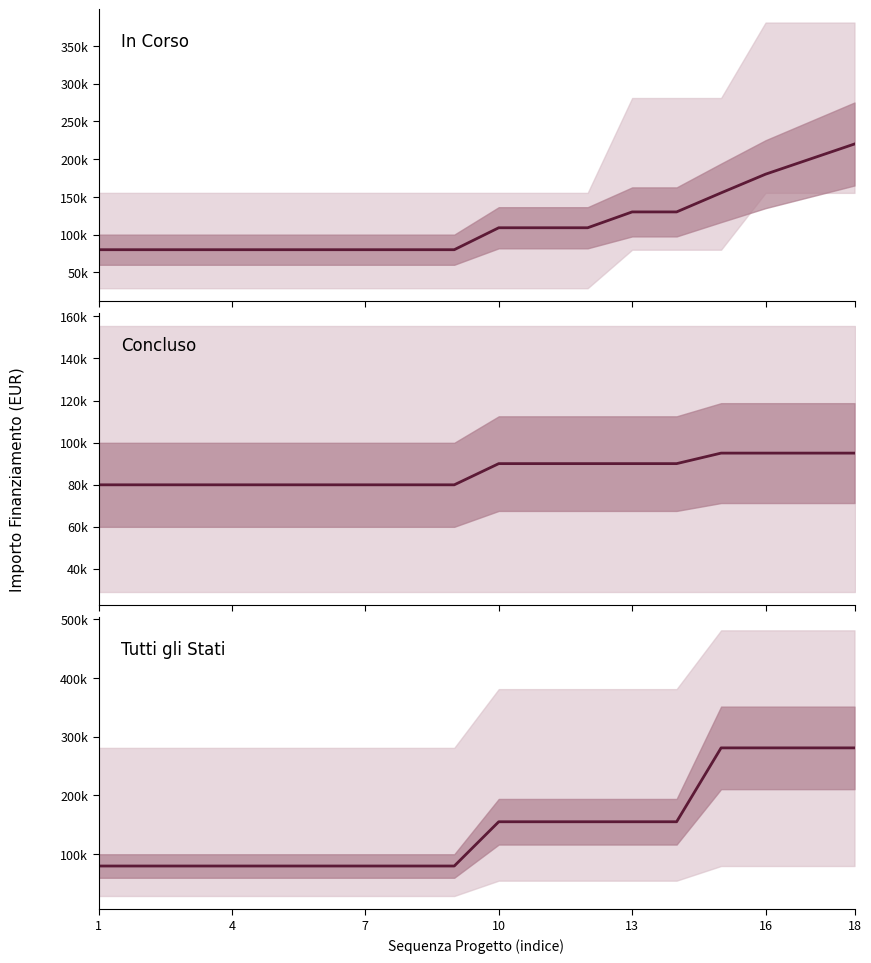

Which series changed the most between 7 and 10?

Tutti gli Stati (media)